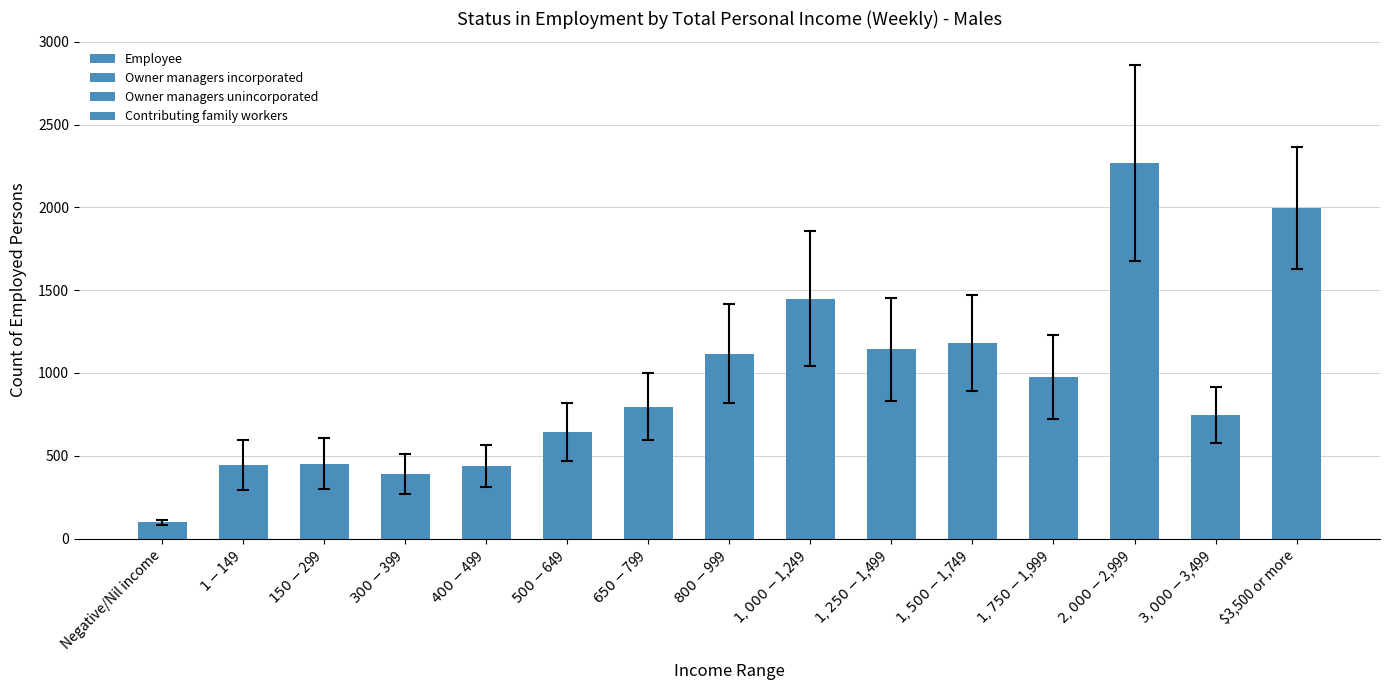

What is the sum of all Employee values?

9485